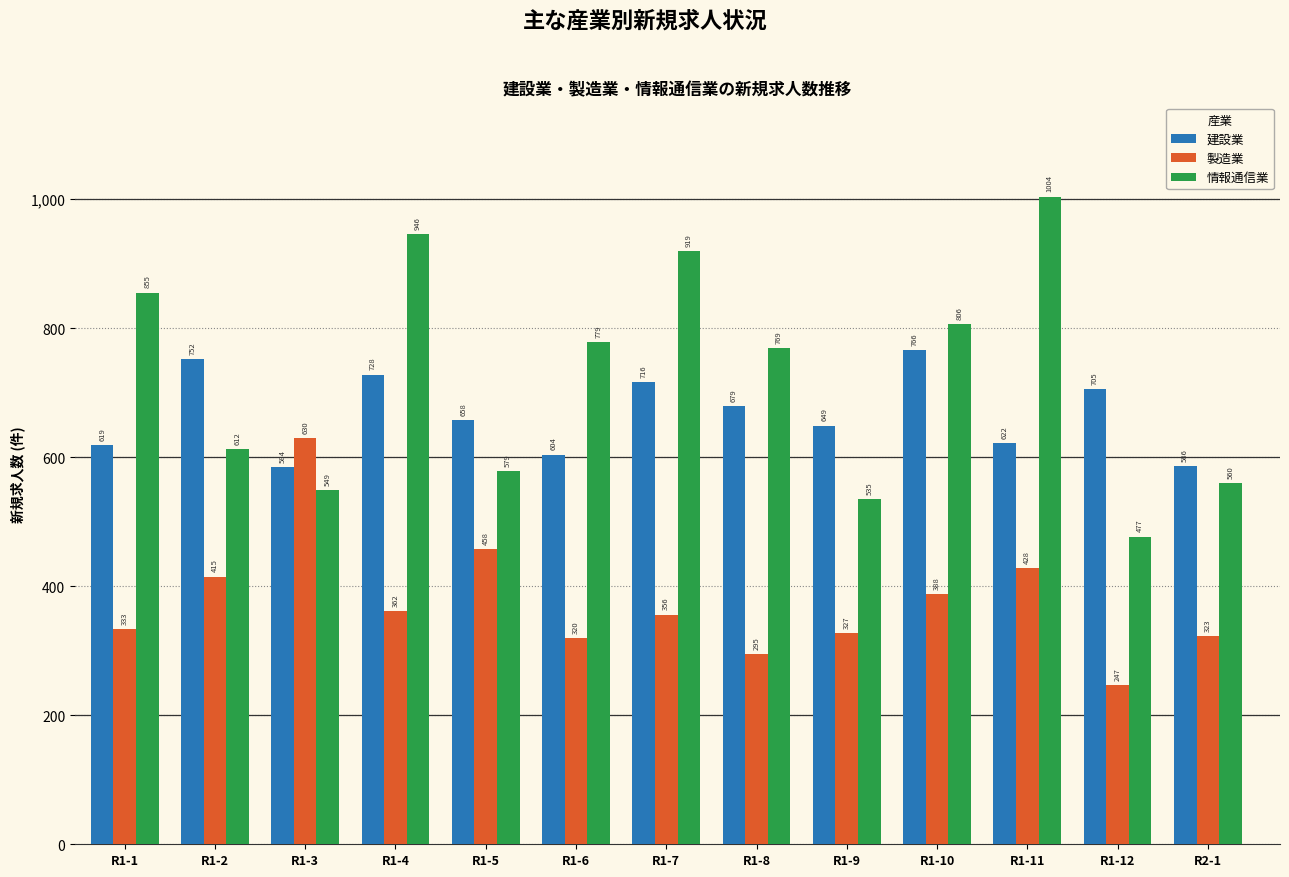

Reading left to right, extract all data points from this chart.

建設業: 619	752	584	728	658	604	716	679	649	766	622	705	586
製造業: 333	415	630	362	458	320	356	295	327	388	428	247	323
情報通信業: 855	612	549	946	579	779	919	769	535	806	1004	477	560